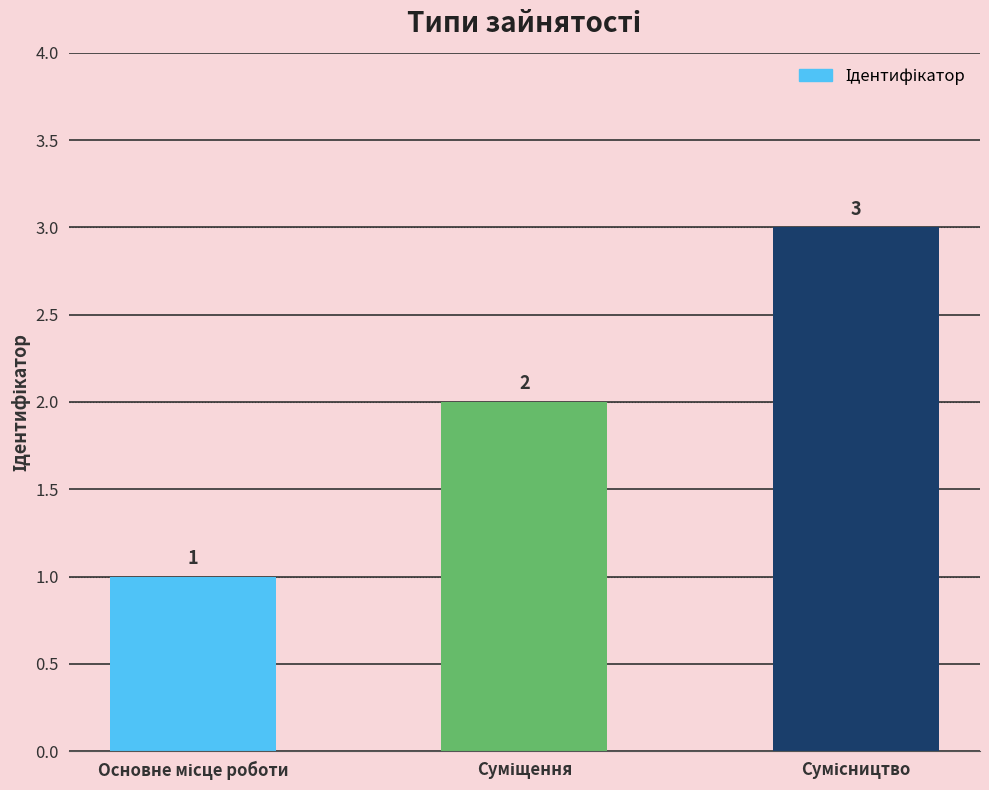

What is the value of the 2nd bar from the left?

2